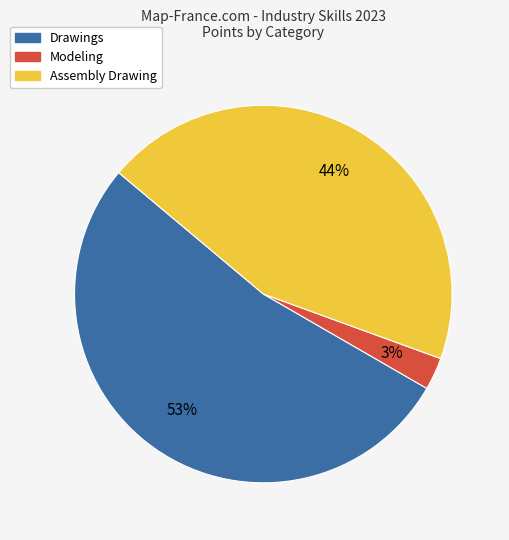

What is the smallest slice in the pie chart?

Modeling